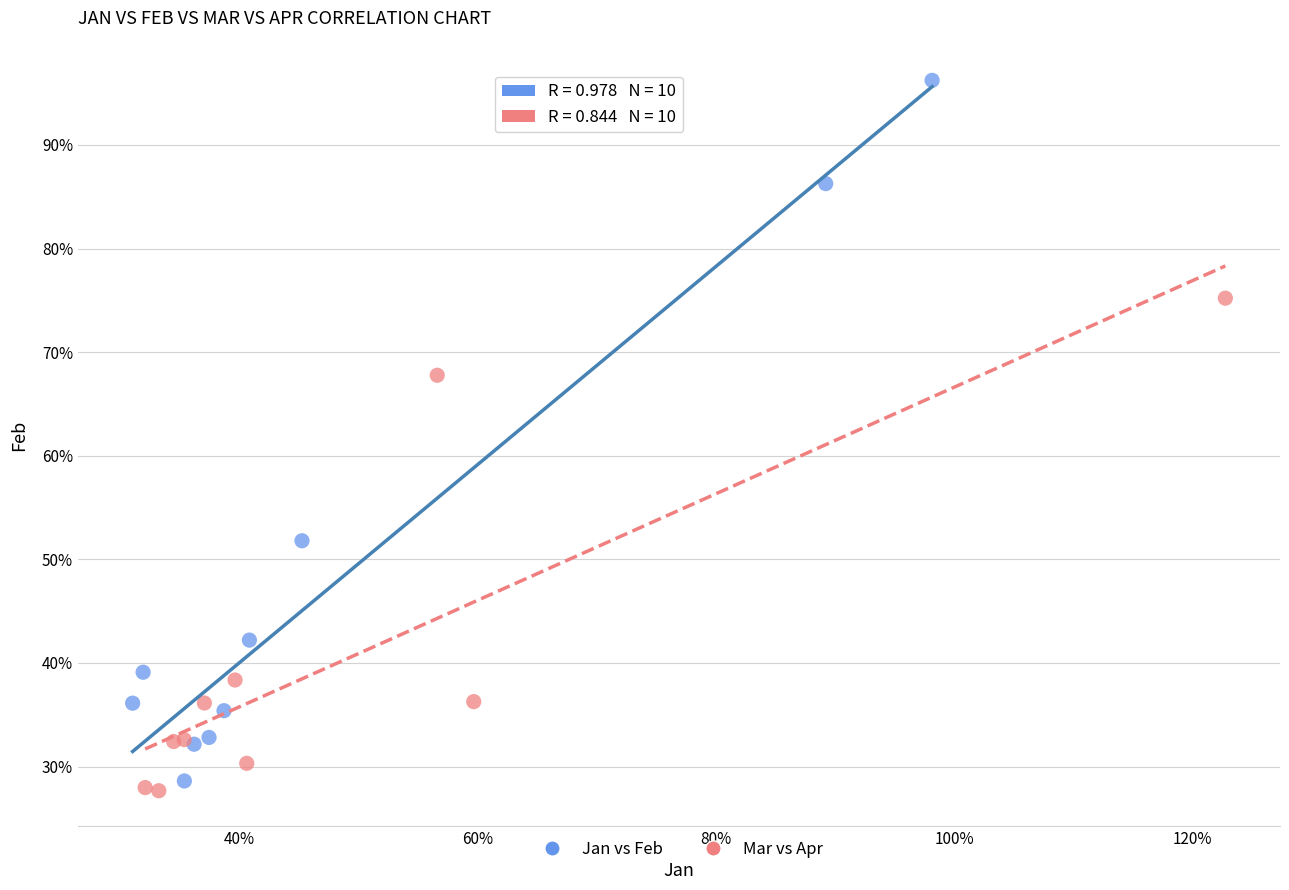

Which series has the largest Y range (max minus min)?

Jan vs Feb